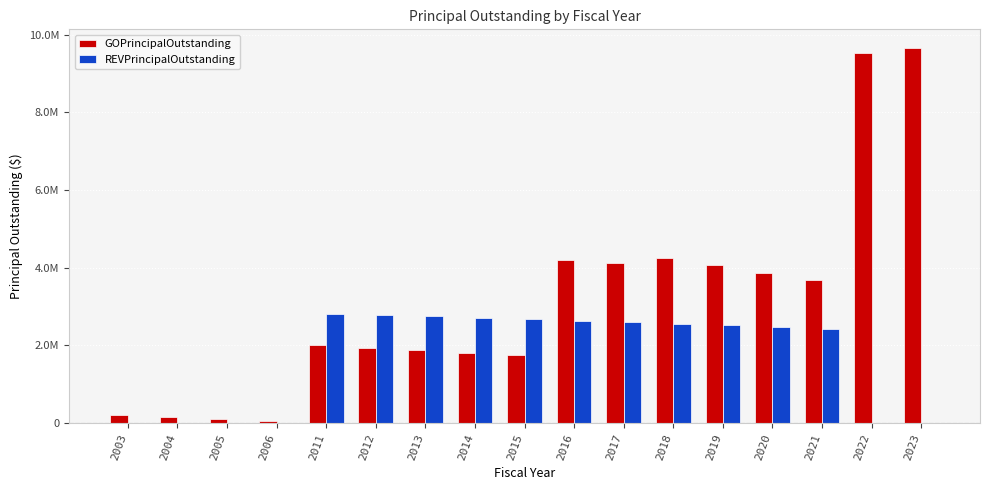

Which series has the largest total across all categories?

GOPrincipalOutstanding